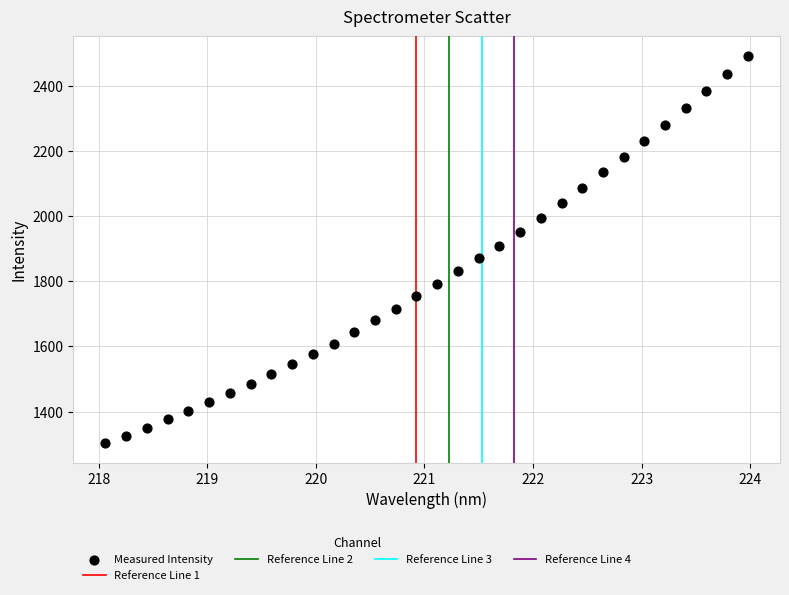

What is the range of Y values (max minus min)?

1188.4